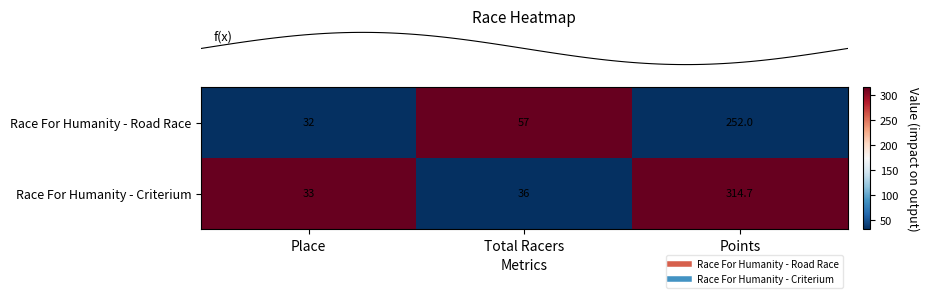

True or false: Race For Humanity - Road Race has a value of 32.0 at Place.

True